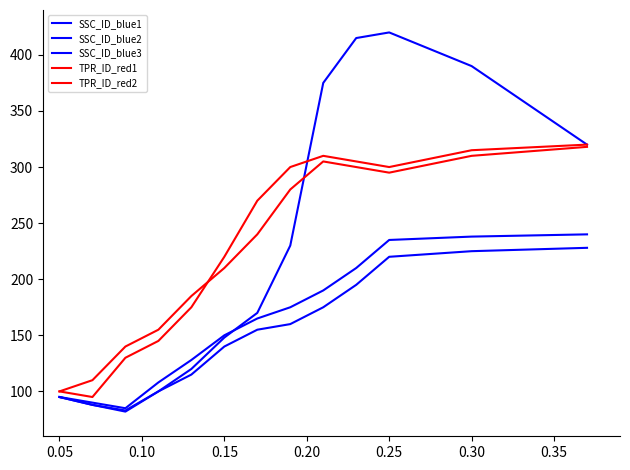

How many lines are shown in the chart?

5